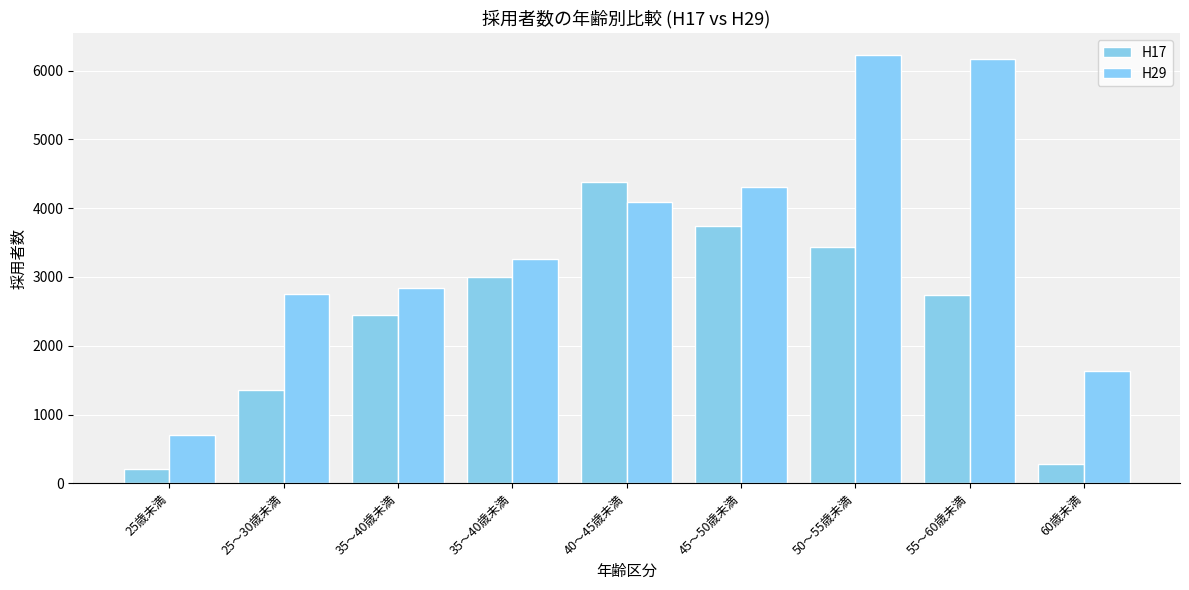

Are the bars grouped side by side (vs. stacked)?

Yes